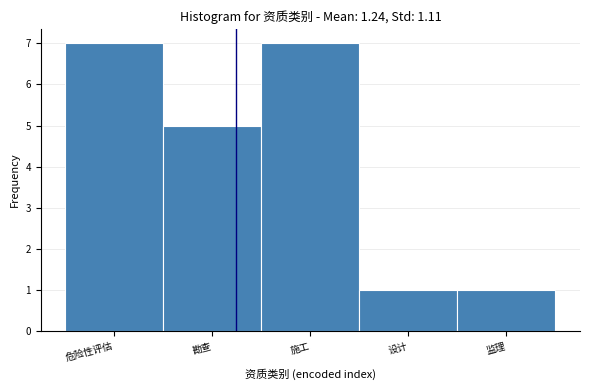

Reading left to right, what are all the values shown in this chart?

危险性评估=7	勘查=5	施工=7	设计=1	监理=1